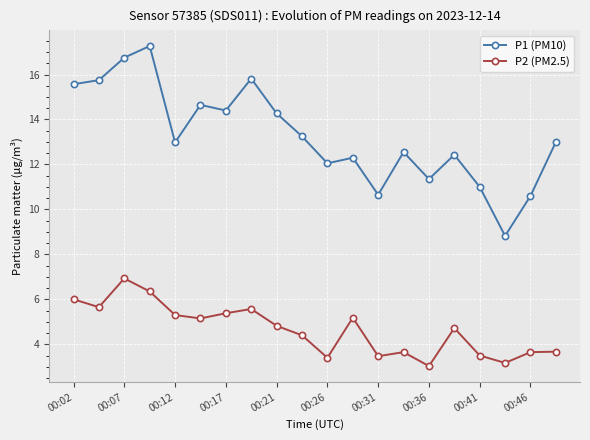

Which series has the widest spread of values?

P1 (PM10)